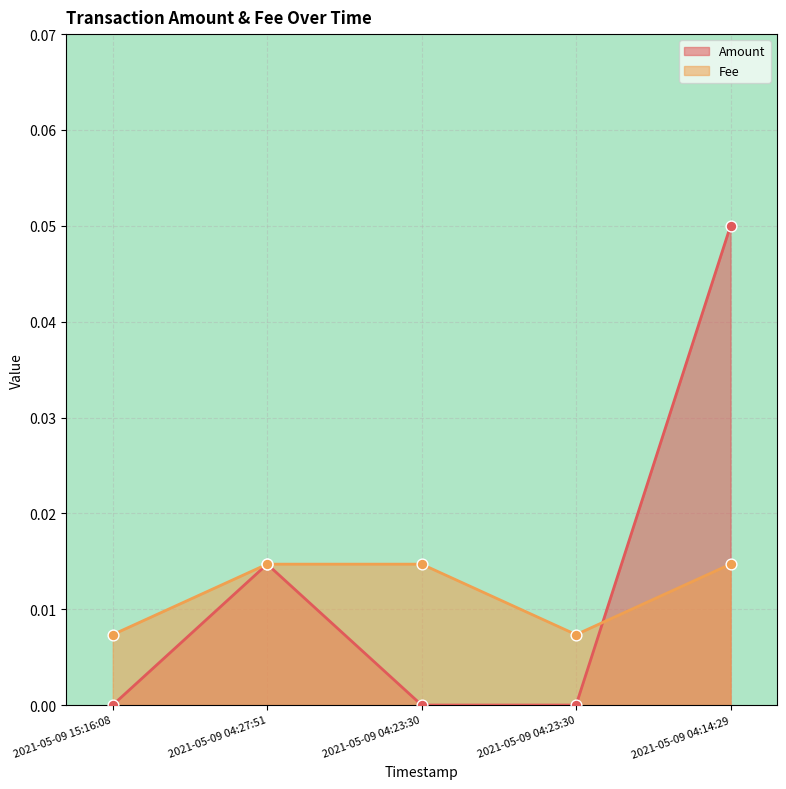

Is the value of Amount at 2021-05-09 04:27:51 greater than the value of Fee at 2021-05-09 04:23:30?

No